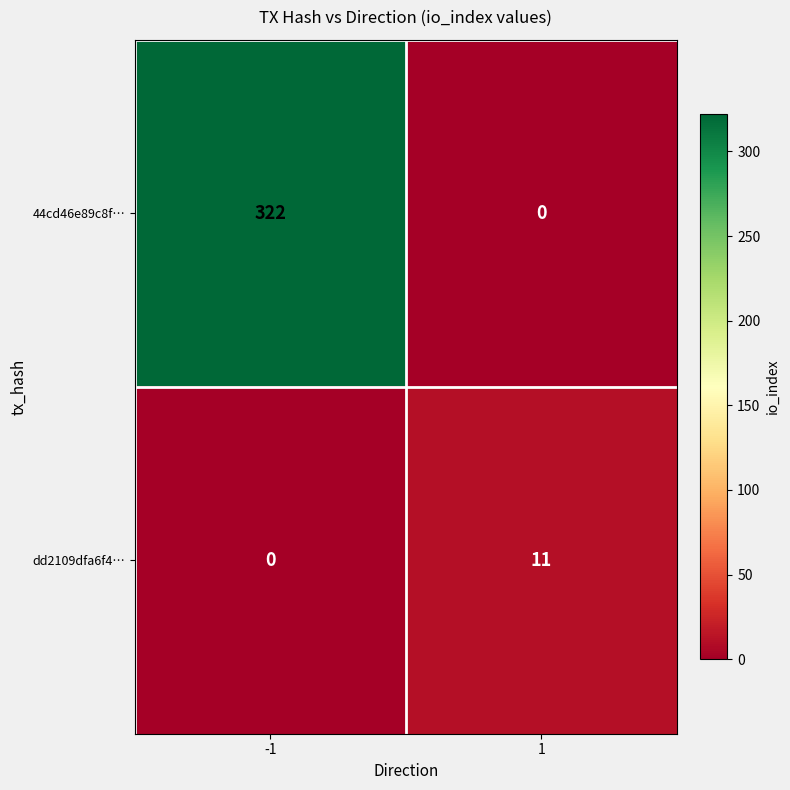

Which series has the widest spread of values?

44cd46e89c8f…